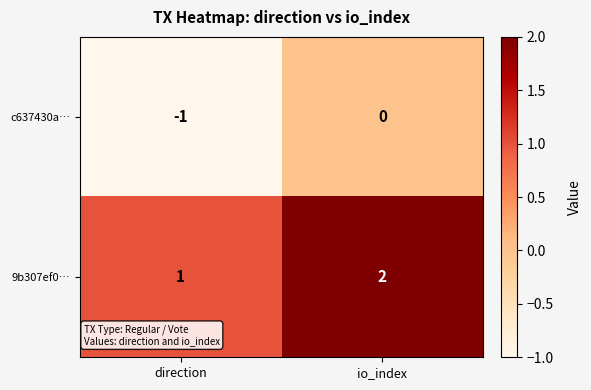

At which label is 9b307ef0… closest to 1?

direction